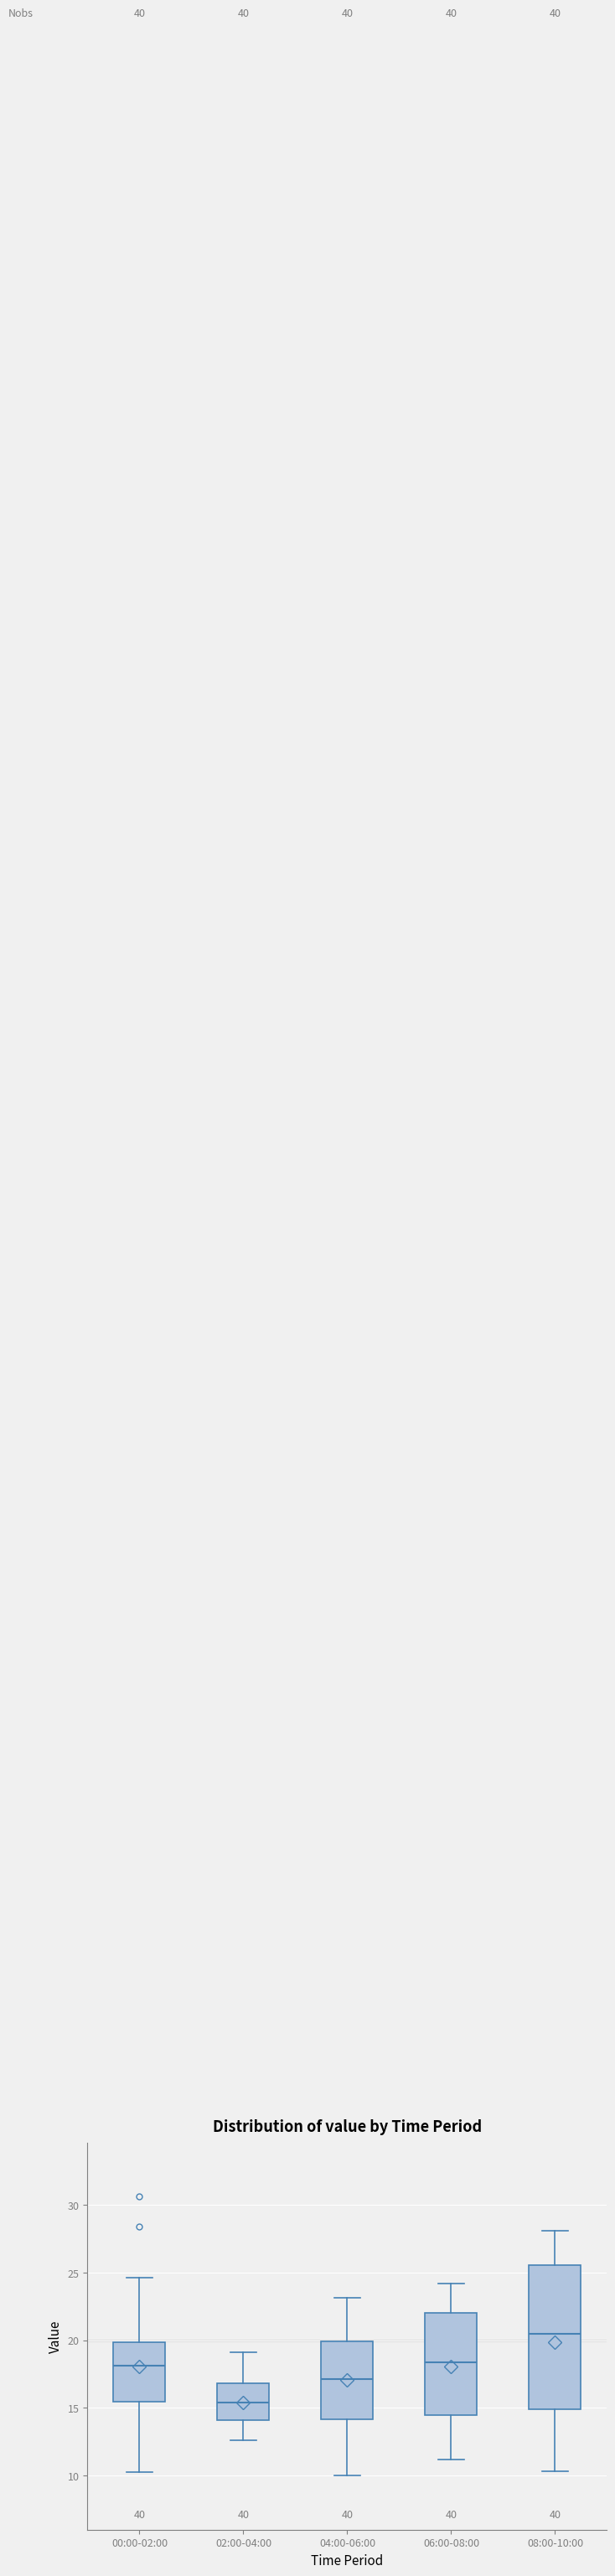

Reading left to right, transcribe this box plot: for each box, give where its median line is, the range the box spans, and where its two whiskers end, as read against the y-axis. The values are not printed on the chart, so give them approximately, as read against the axis.

00:00-02:00: median 18.0, box 15.5 to 20.0, whiskers 10.5 to 24.5
02:00-04:00: median 15.5, box 14.0 to 17.0, whiskers 12.5 to 19.0
04:00-06:00: median 17.0, box 14.0 to 20.0, whiskers 10.0 to 23.0
06:00-08:00: median 18.5, box 14.5 to 22.0, whiskers 11.0 to 24.0
08:00-10:00: median 20.5, box 15.0 to 25.5, whiskers 10.5 to 28.0